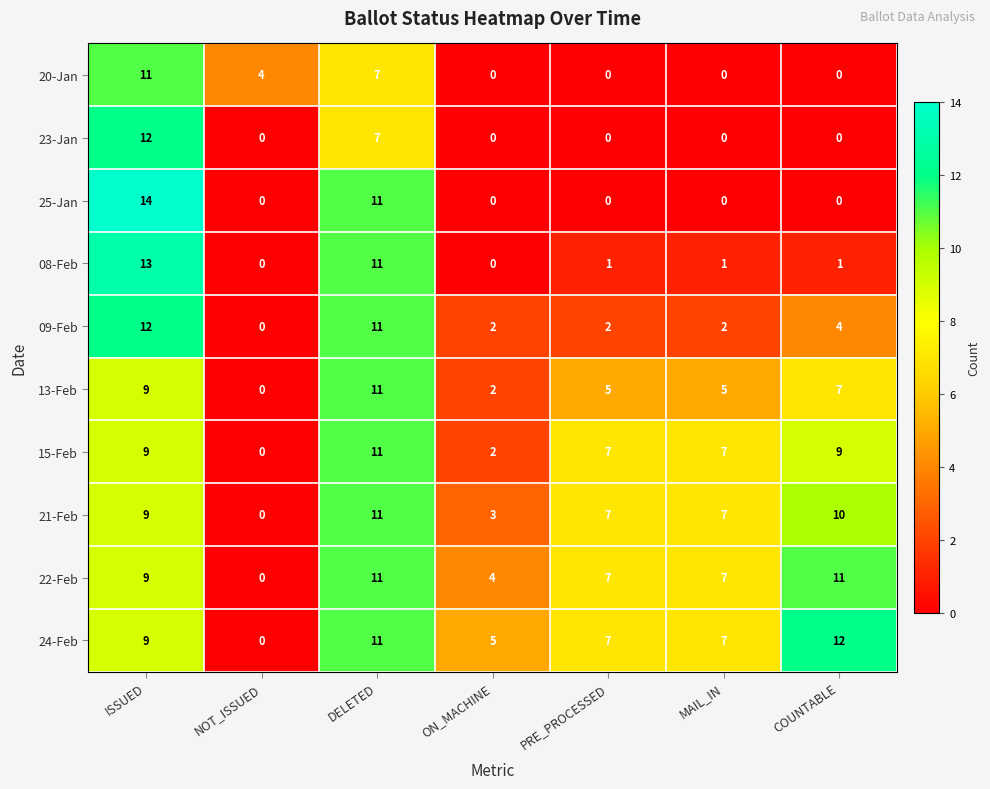

How many positive values does the 22-Feb series have?

6